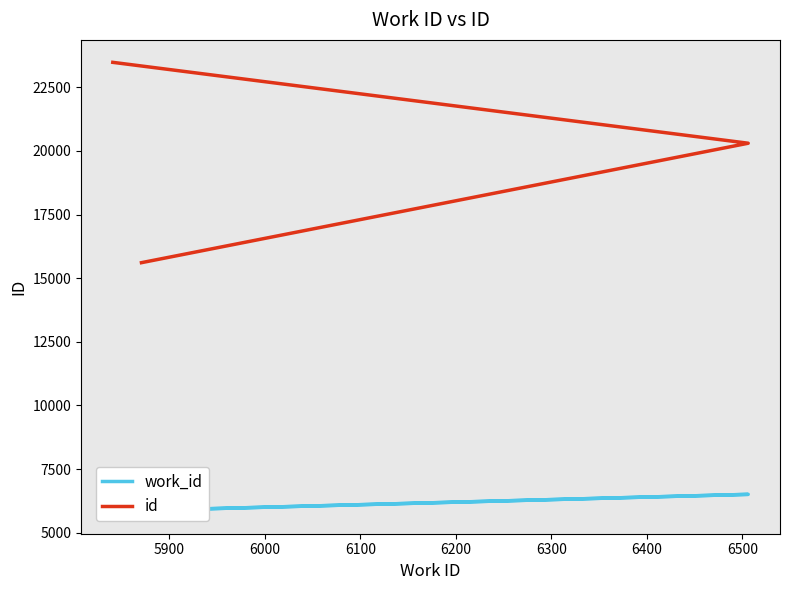

Reading left to right, list all the values displayed in this chart.

work_id: 5871	6506	5841
id: 15611	20305	23484